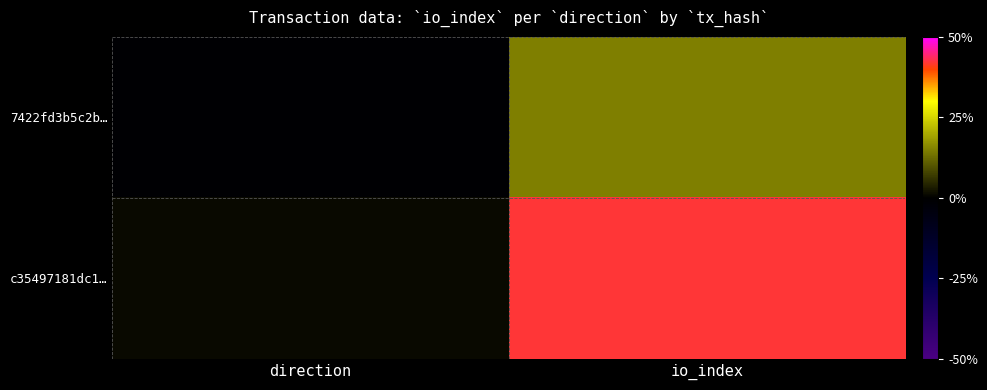

Reading left to right, extract all data points from this chart.

7422fd3b5c2b…: direction=-1	io_index=15
c35497181dc1…: direction=1	io_index=42